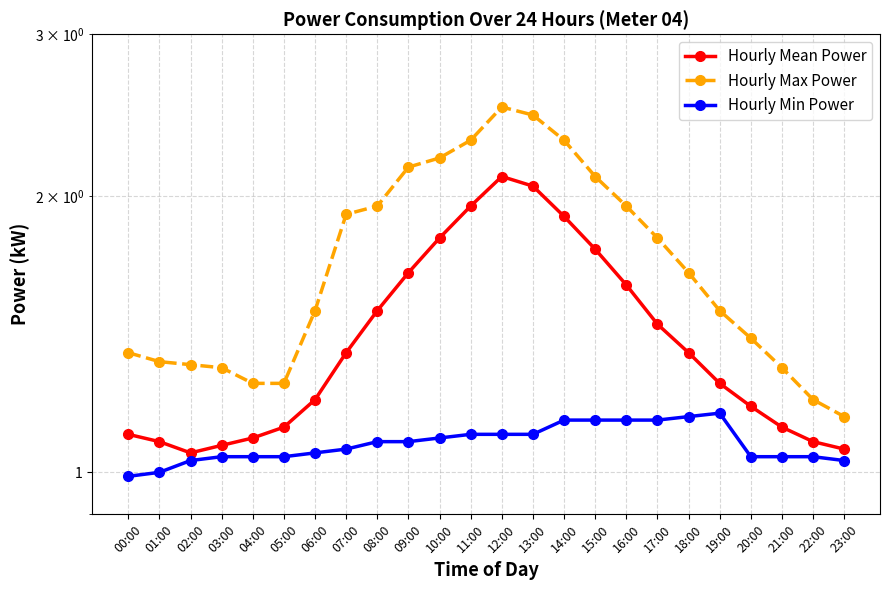

Is the value of Hourly Max Power at 08:00 greater than the value of Hourly Mean Power at 17:00?

Yes